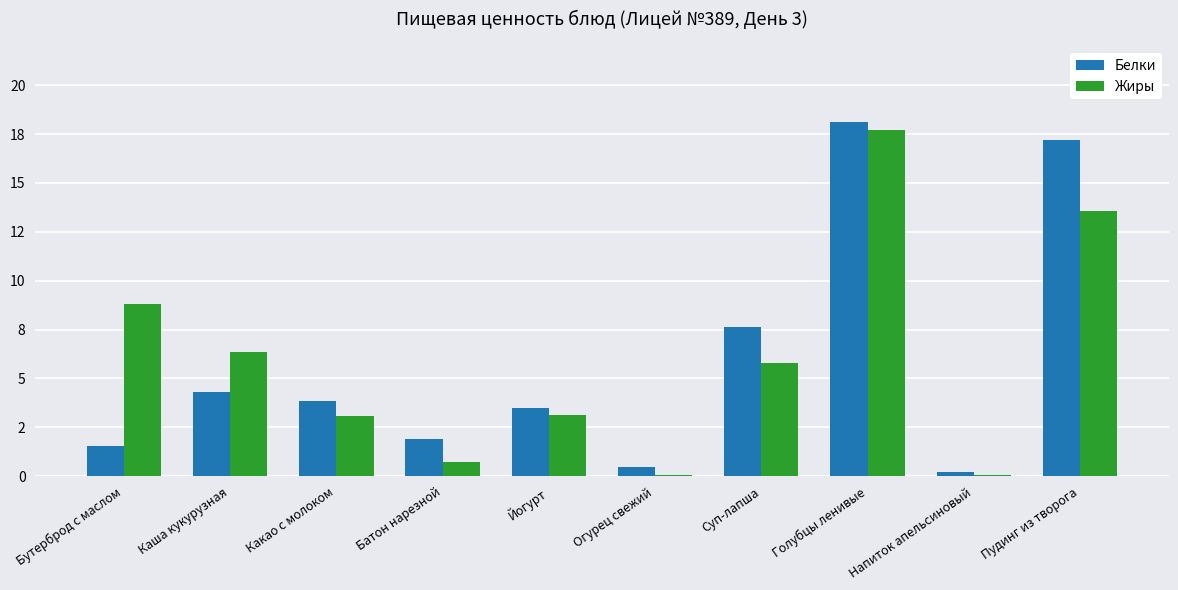

What are all the series names shown in the legend?

Белки, Жиры